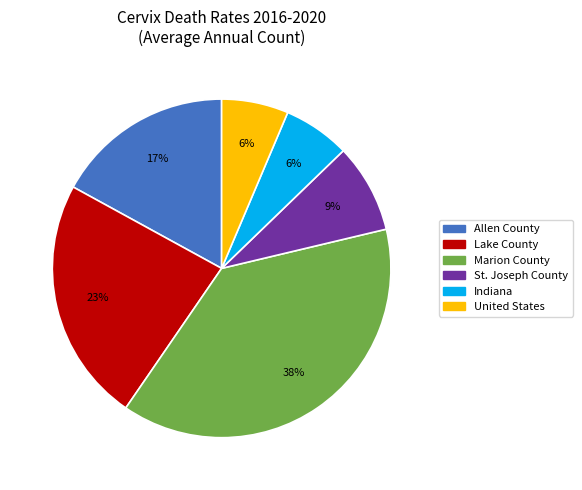

Which has a higher value, Lake County or St. Joseph County?

Lake County